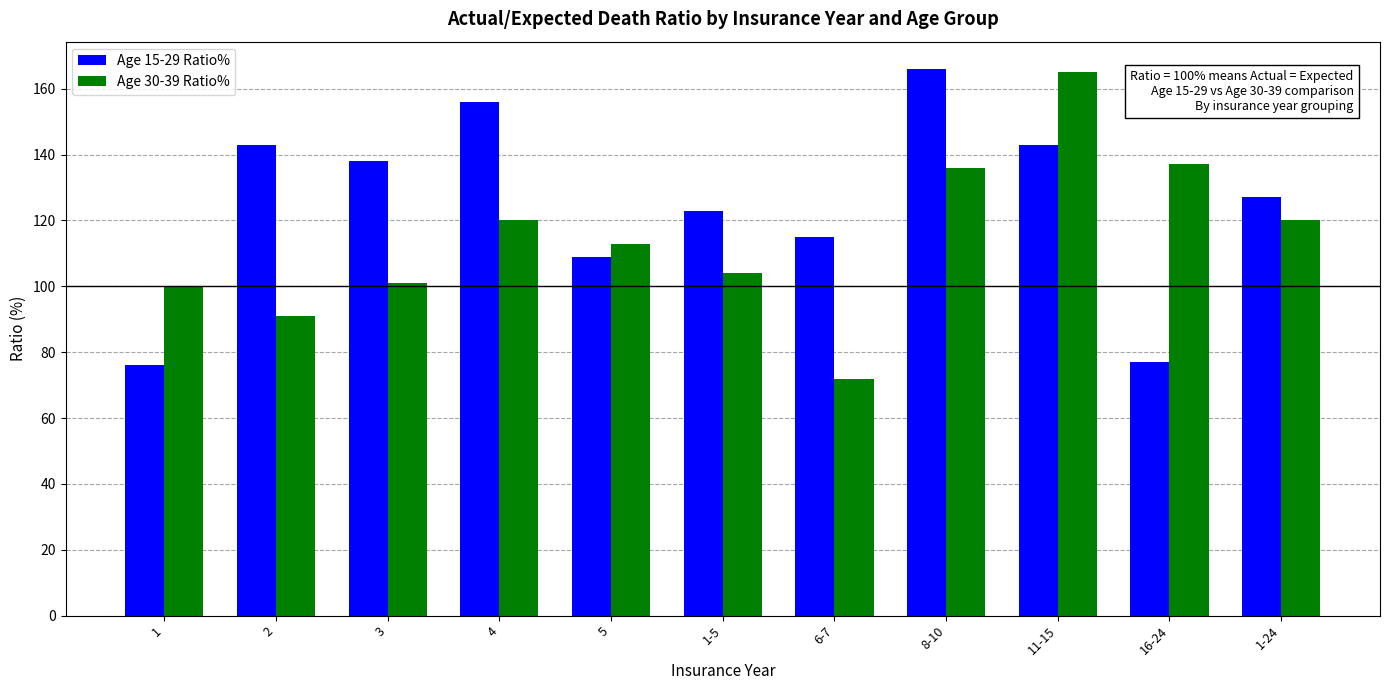

Reading left to right, list all the values displayed in this chart.

Age 15-29 Ratio%: 76	143	138	156	109	123	115	166	143	77	127
Age 30-39 Ratio%: 100	91	101	120	113	104	72	136	165	137	120